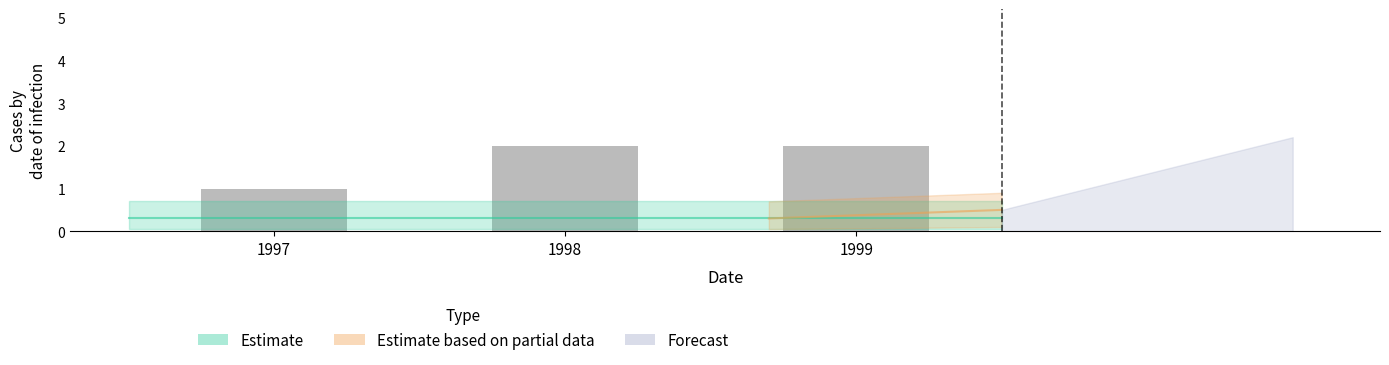

Reading left to right, what are all the values shown in this chart?

1997=1	1998=2	1999=2